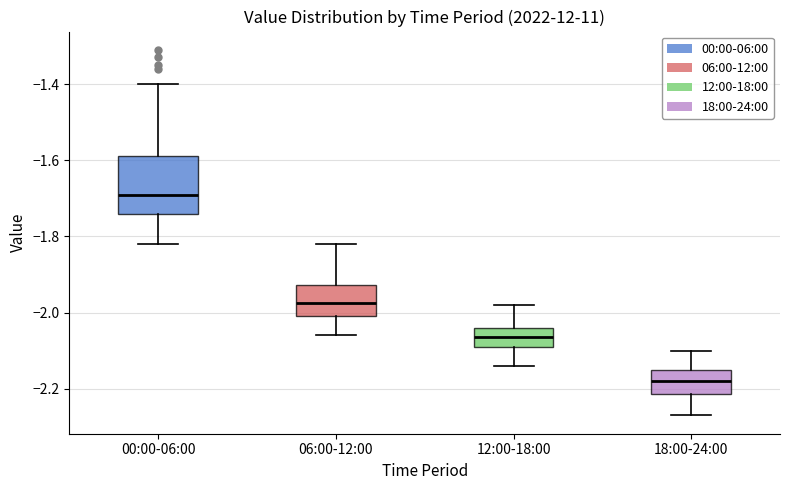

Comparing the boxes themselves (not the whiskers), which one is the tallest?

00:00-06:00